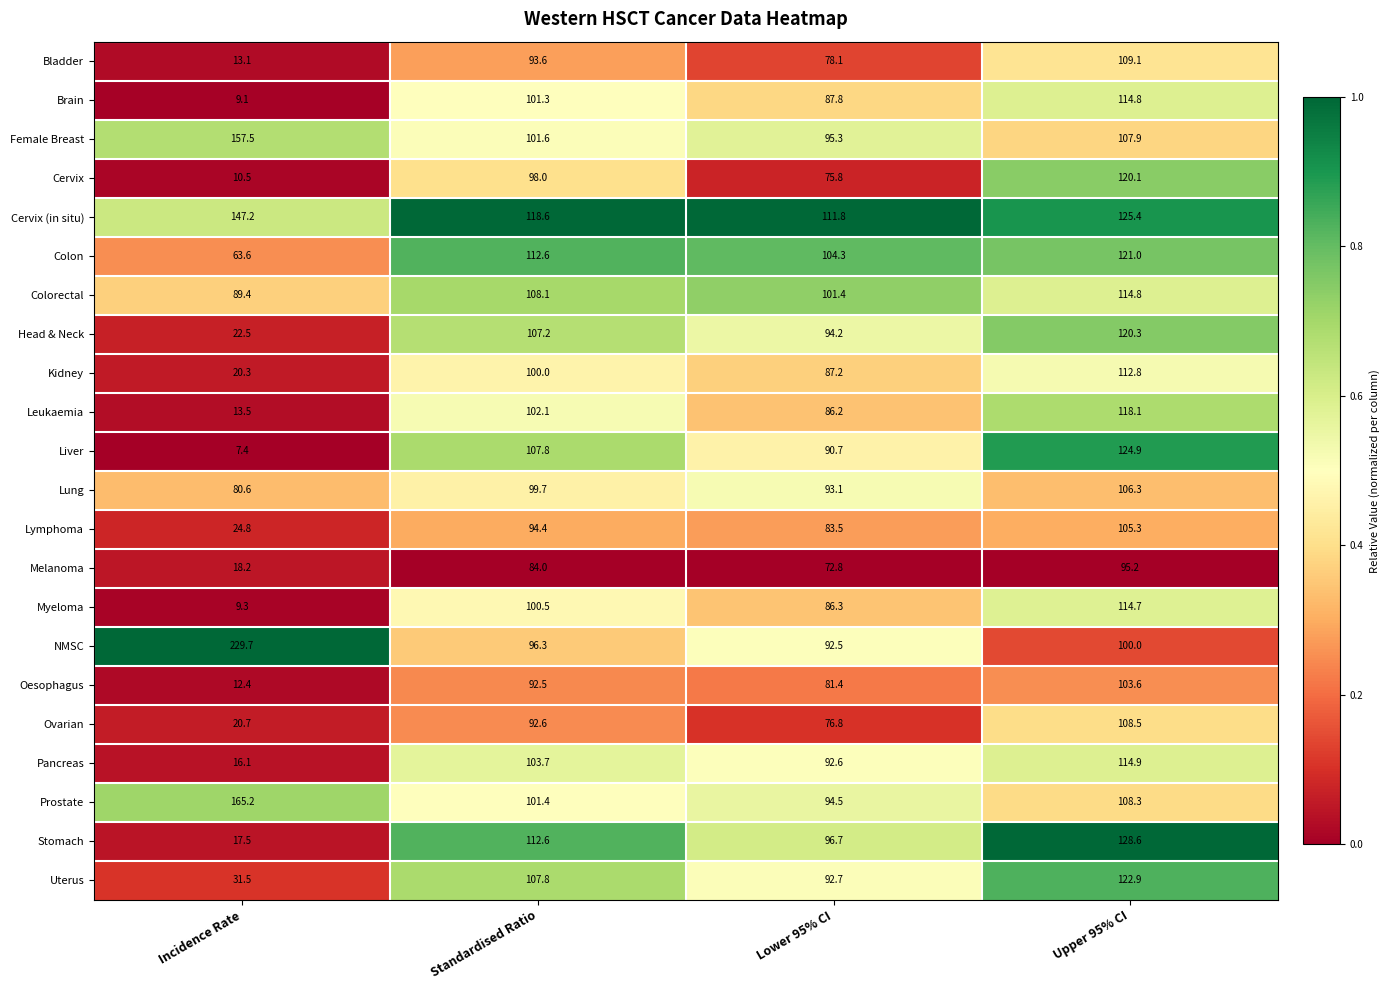

What is the spread (max minus min) of values at Incidence Rate?

222.3